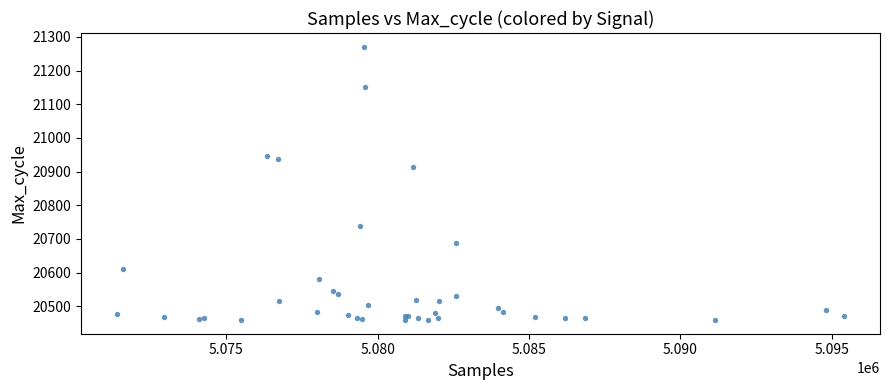

What Y value in the scatter plot is closest to 20865?

20915